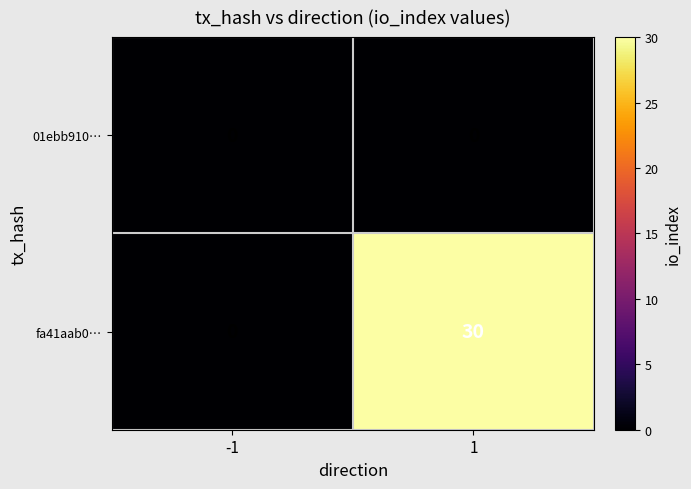

Which series has the largest total across all categories?

fa41aab0…